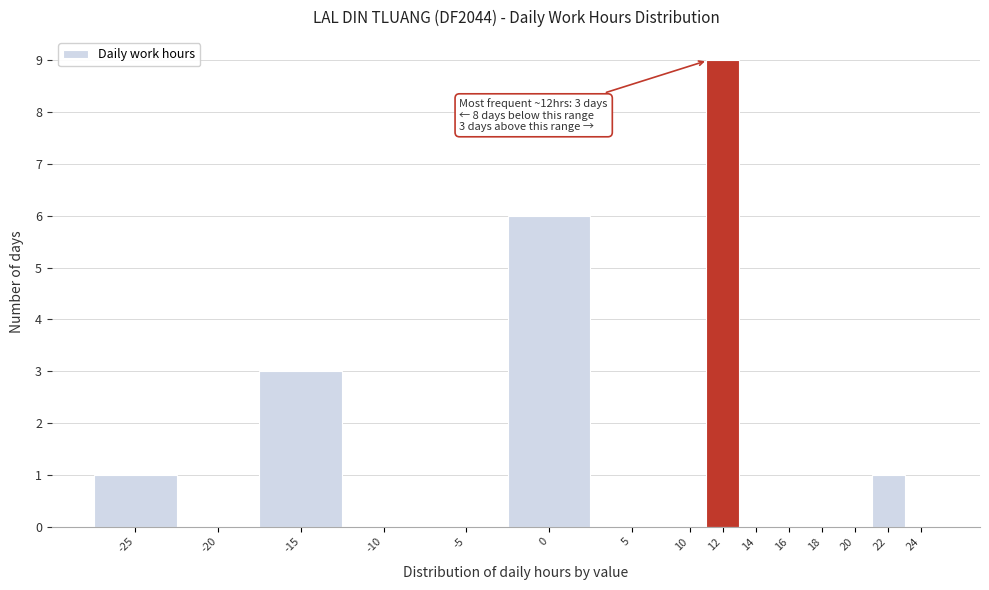

Reading left to right, transcribe all the data shown in this chart.

-25=1	-20=0	-15=3	-10=0	-5=0	0=6	5=0	10=0	12=9	14=0	16=0	18=0	20=0	22=1	24=0